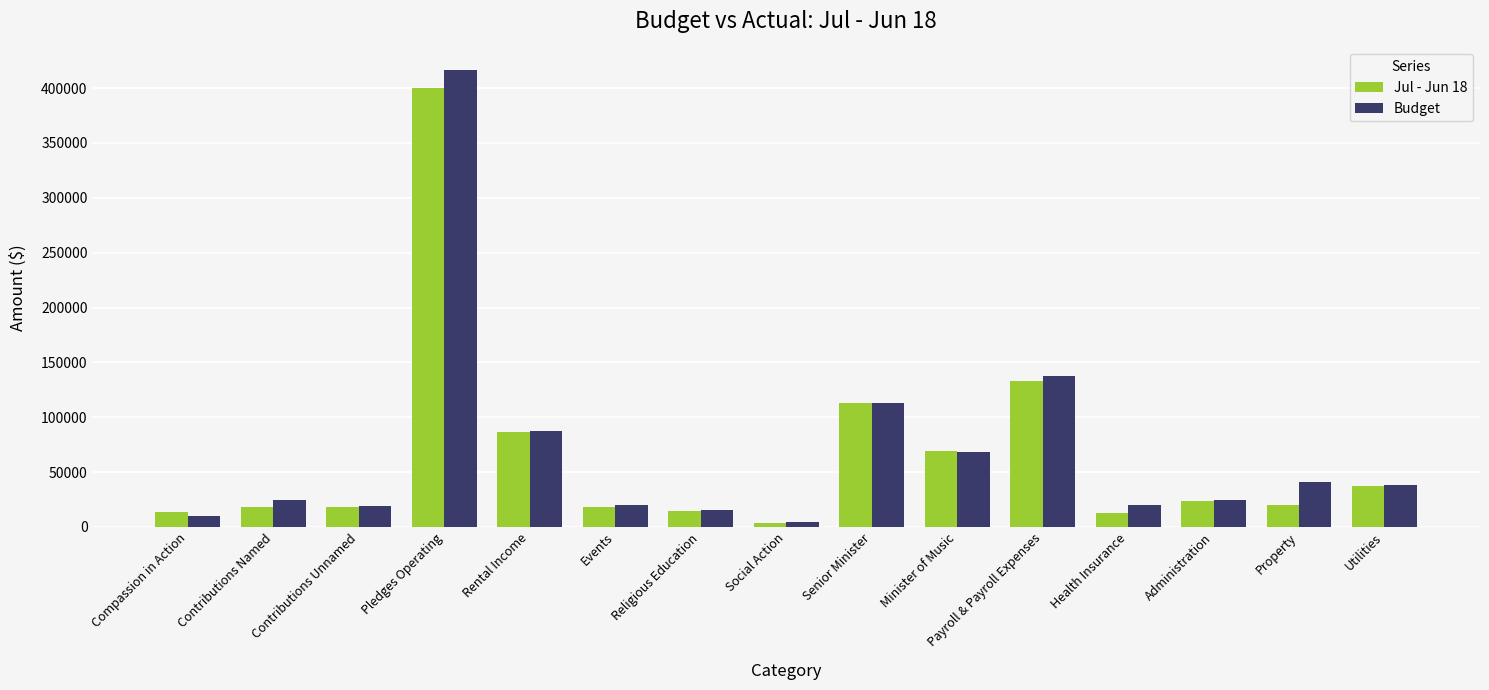

What is the difference between the maximum and second lowest values in the Jul - Jun 18 series?

387609.4